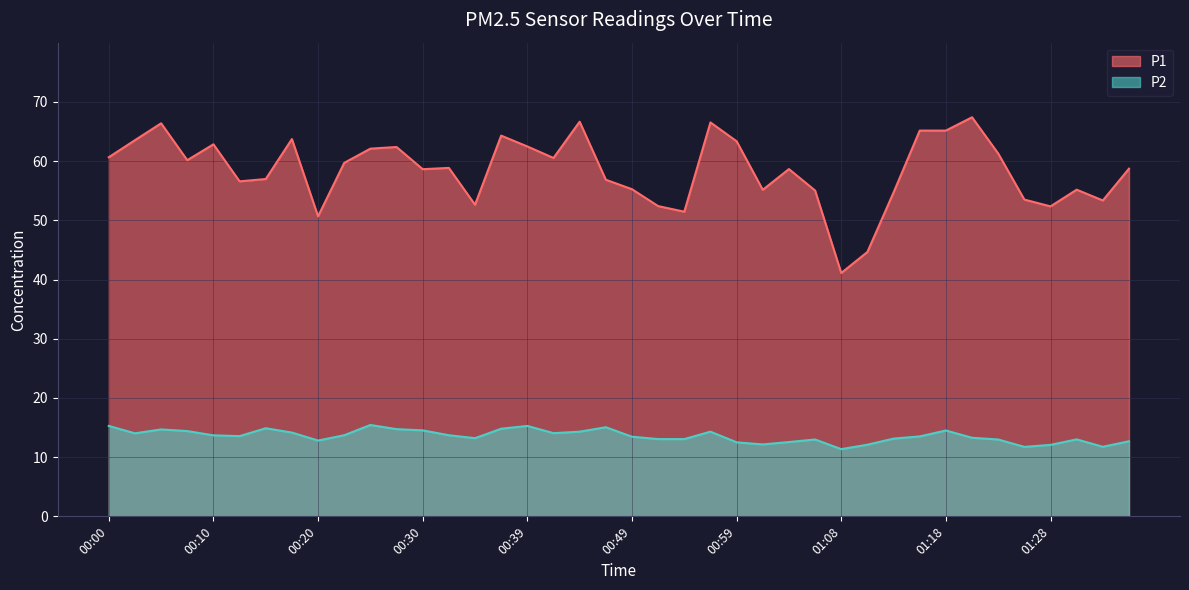

The value of P1 at 00:56 is 66.5. True or false?

True